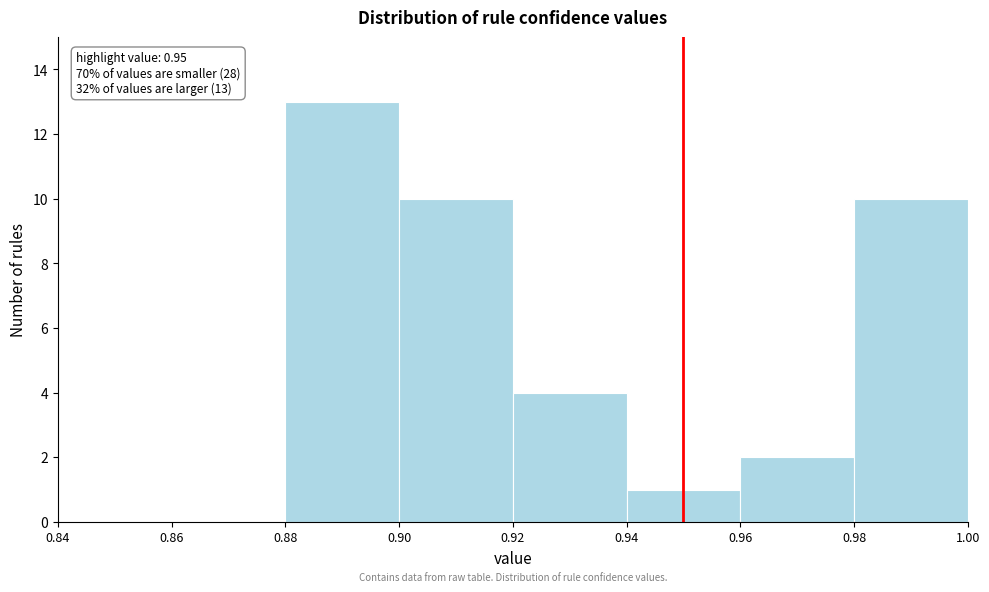

Over which range of the x-axis is the bar tallest?

0.88 to 0.90